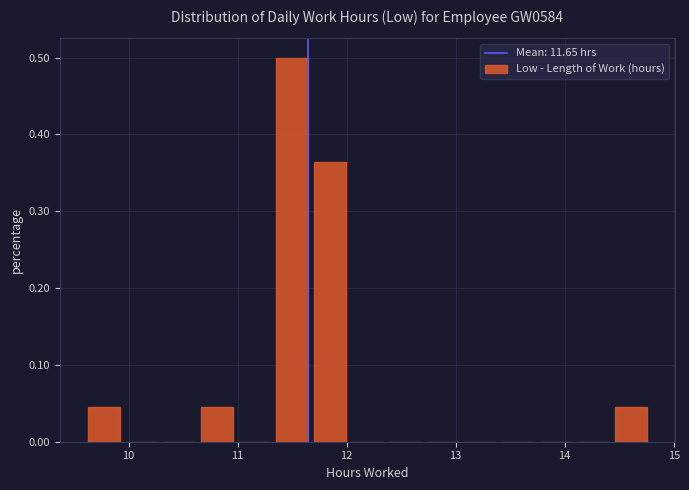

Around what value on the x-axis is the tallest bar? Give the approximate position of its centre, as read against the axis.

11.5